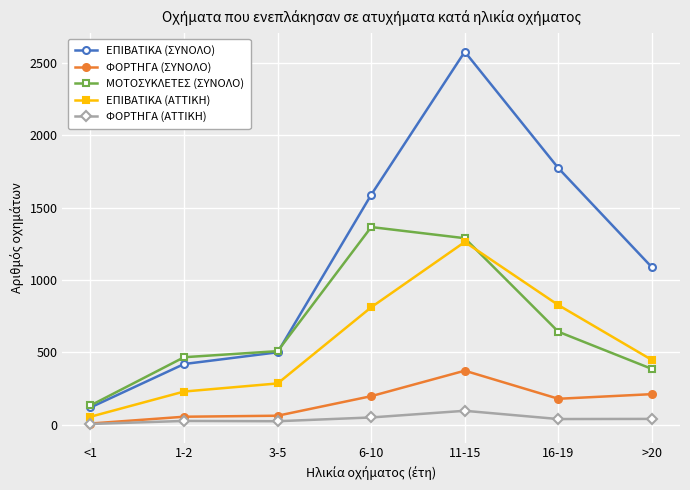

What is the smallest value displayed?

6